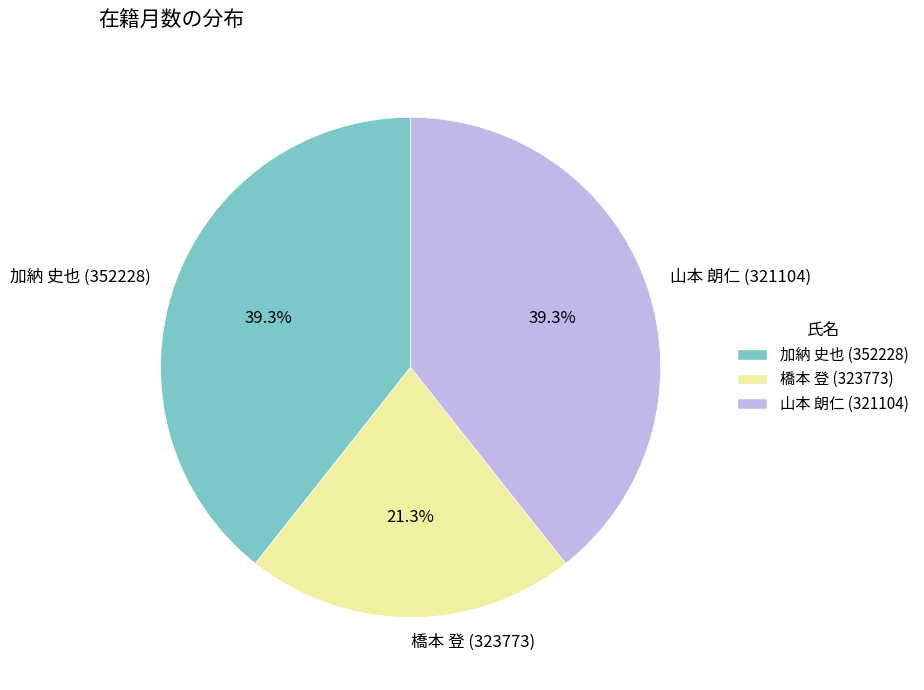

Is it true that 山本 朗仁 (321104) is 39% of the pie?

True